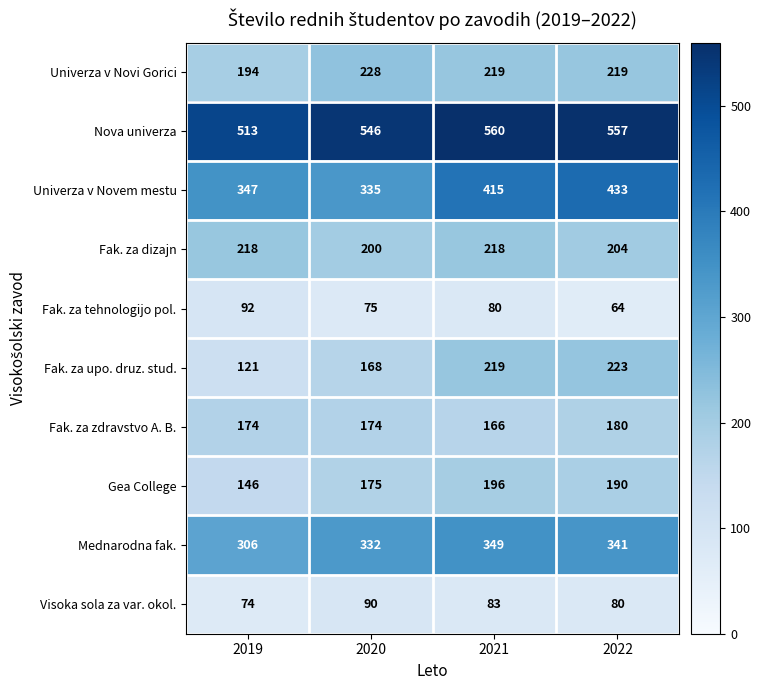

Is it true that Univerza v Novem mestu equals 347 at 2019?

True